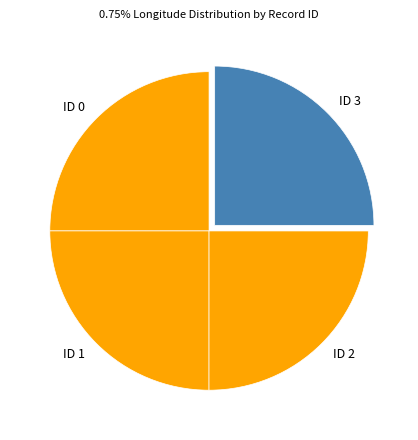

Approximately how many times larger is the value at ID 3 compared to ID 0?

1.0